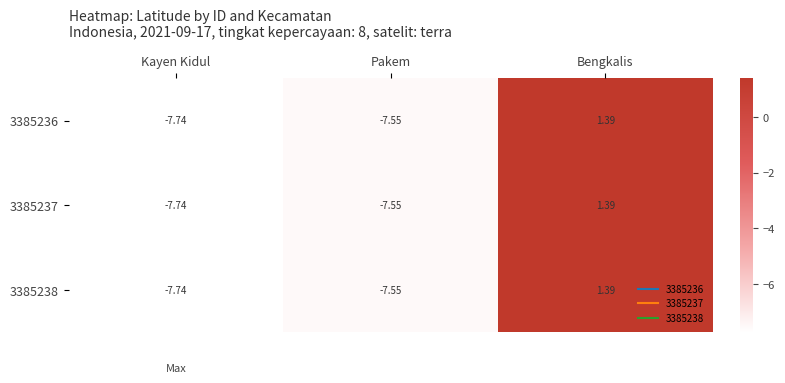

At how many categories does at least one series exceed -6?

1